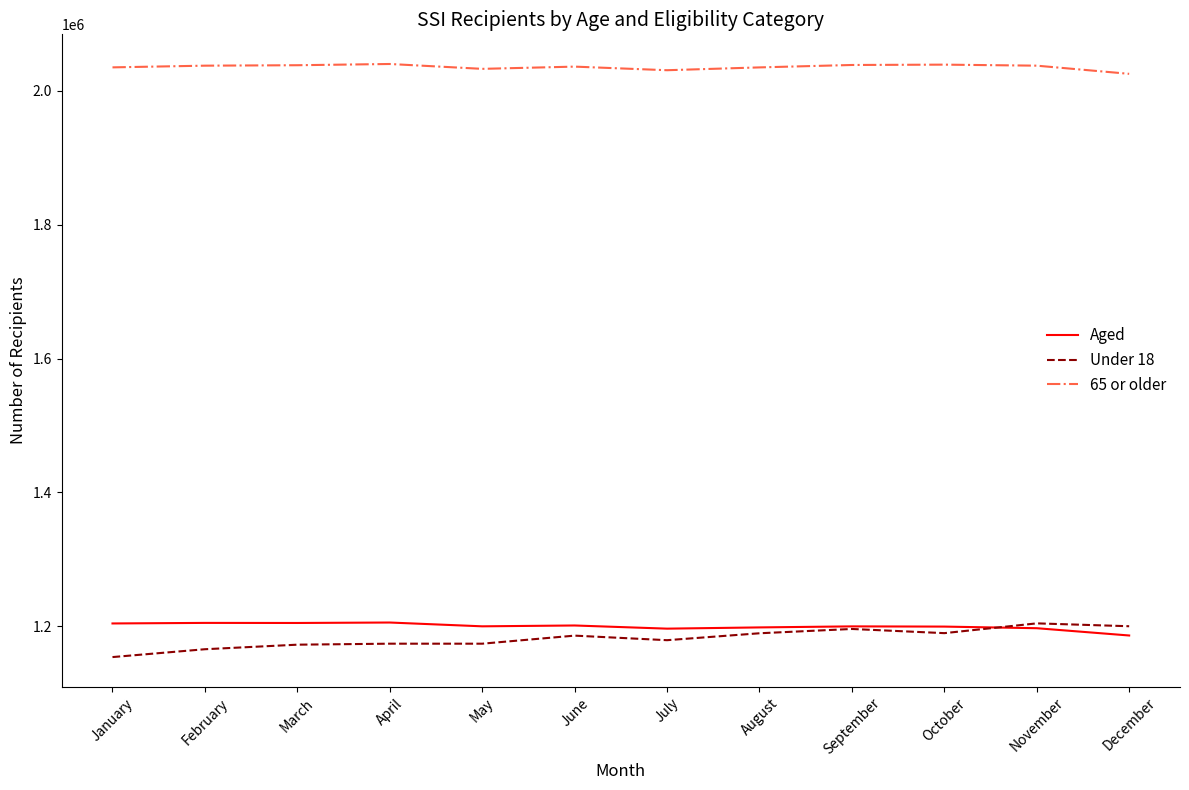

Count the number of categories in the chart.

12